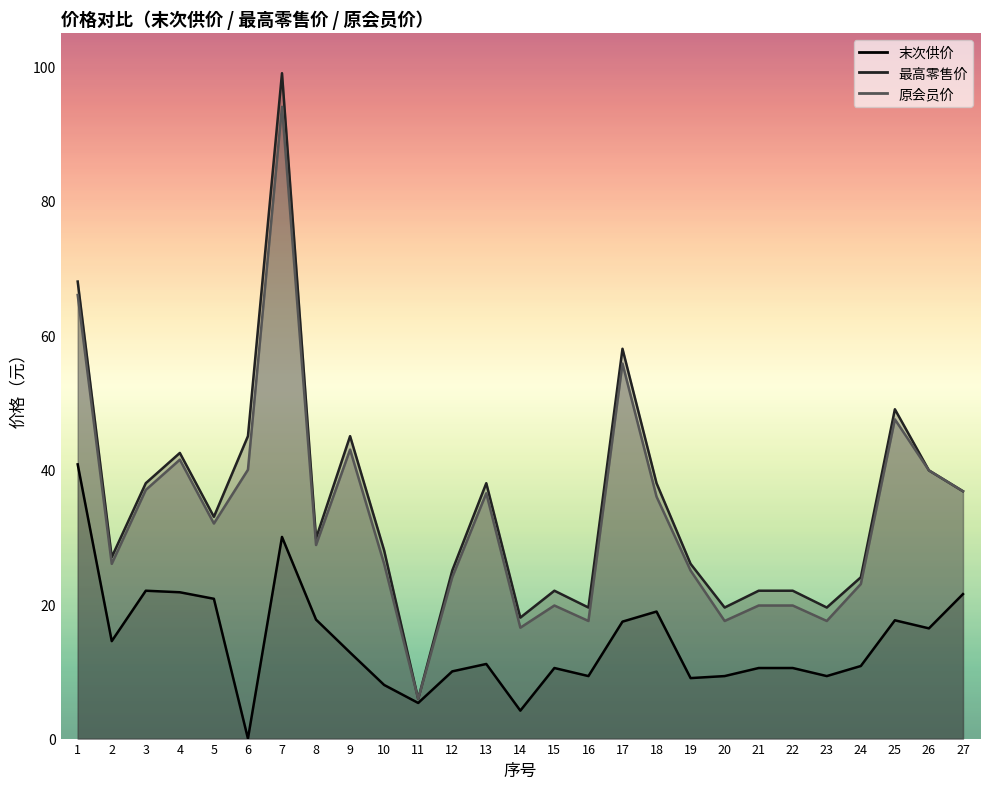

True or false: 末次供价 and 最高零售价 intersect in this chart.

False